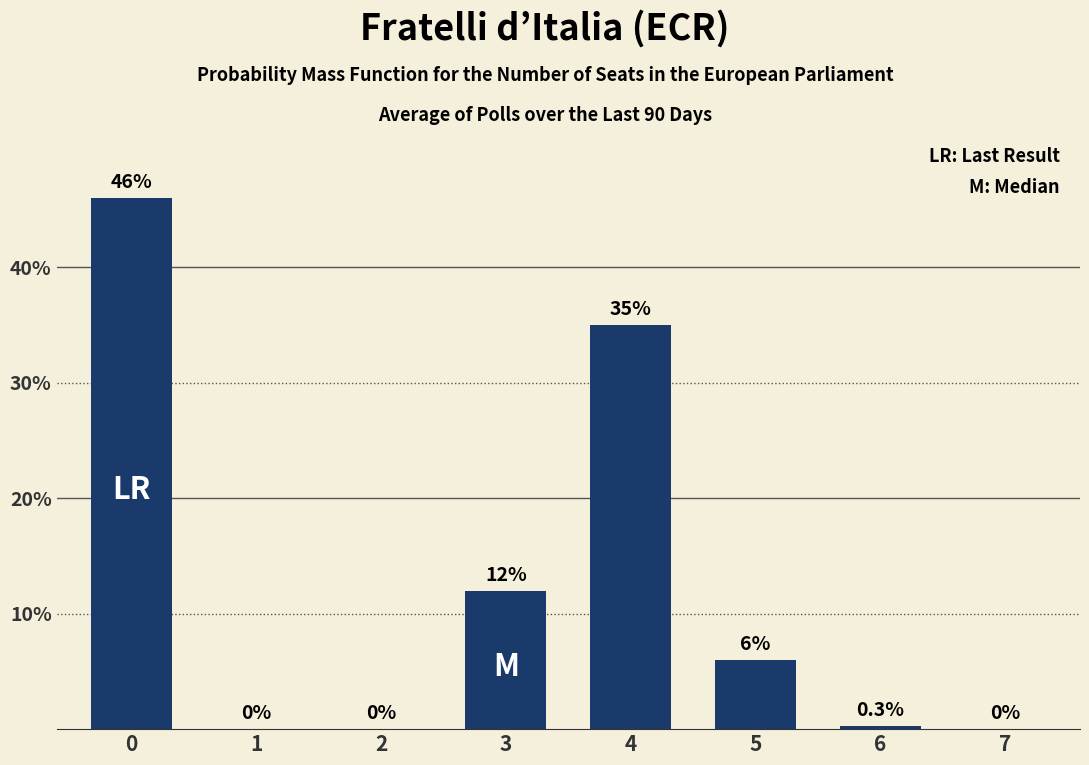

Between 3 and 2, which is larger?

3